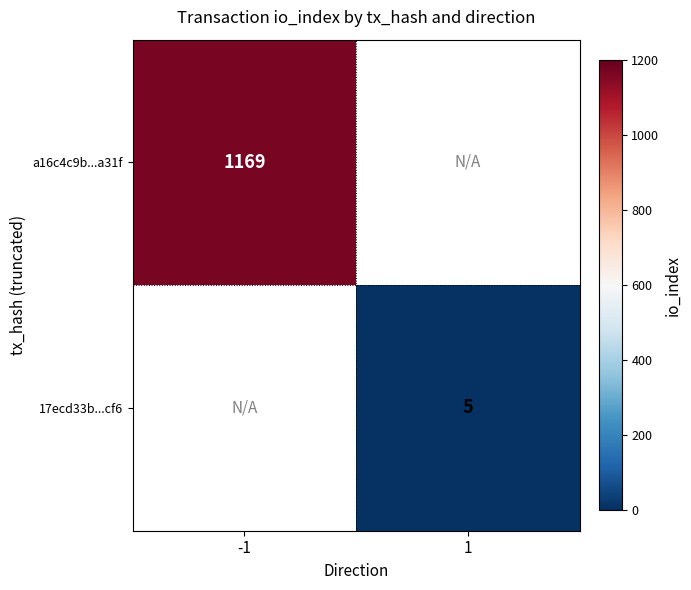

What is the minimum value shown in the chart?

5.0